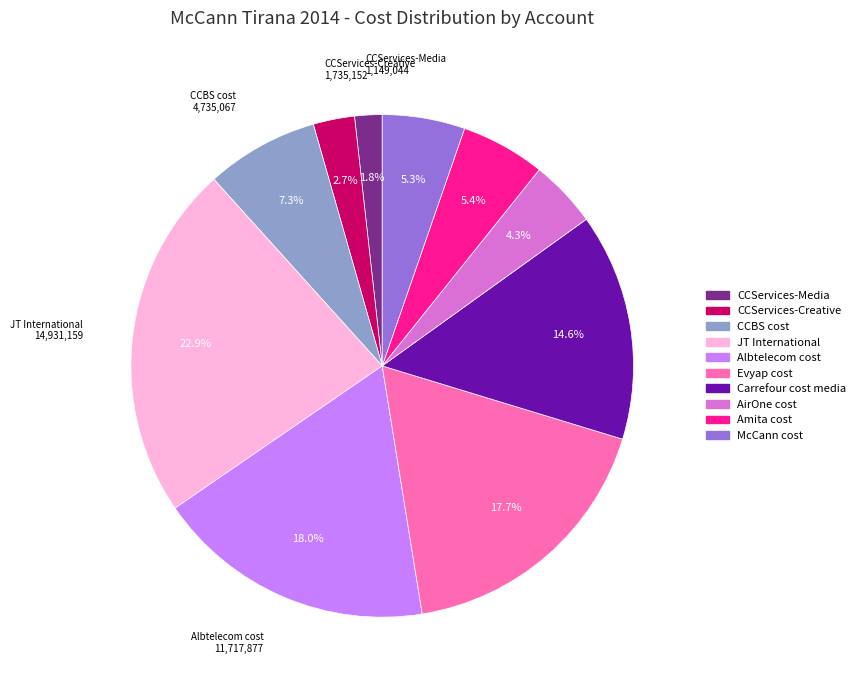

What percentage do Albtelecom cost and Amita cost together represent?

23.4%